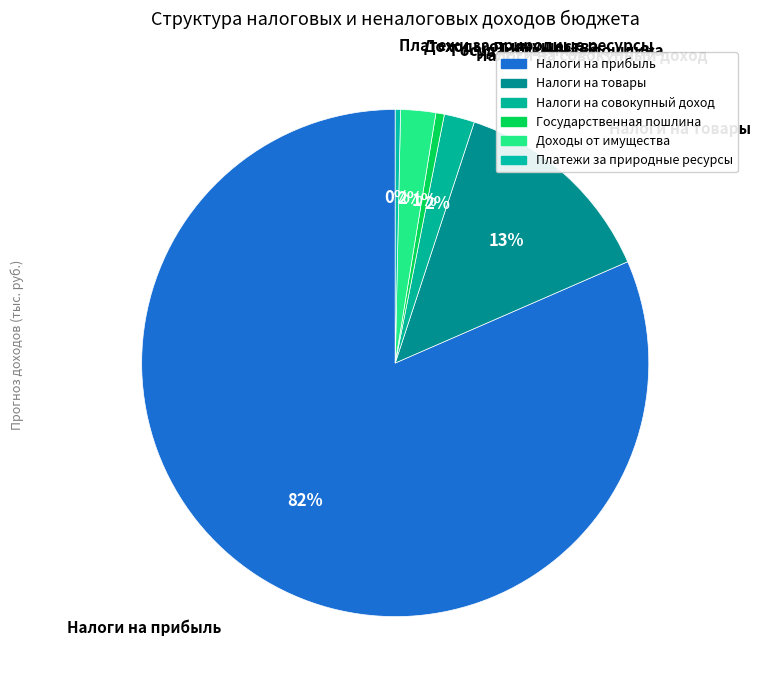

Is there any slice that represents more than half of the pie?

Yes